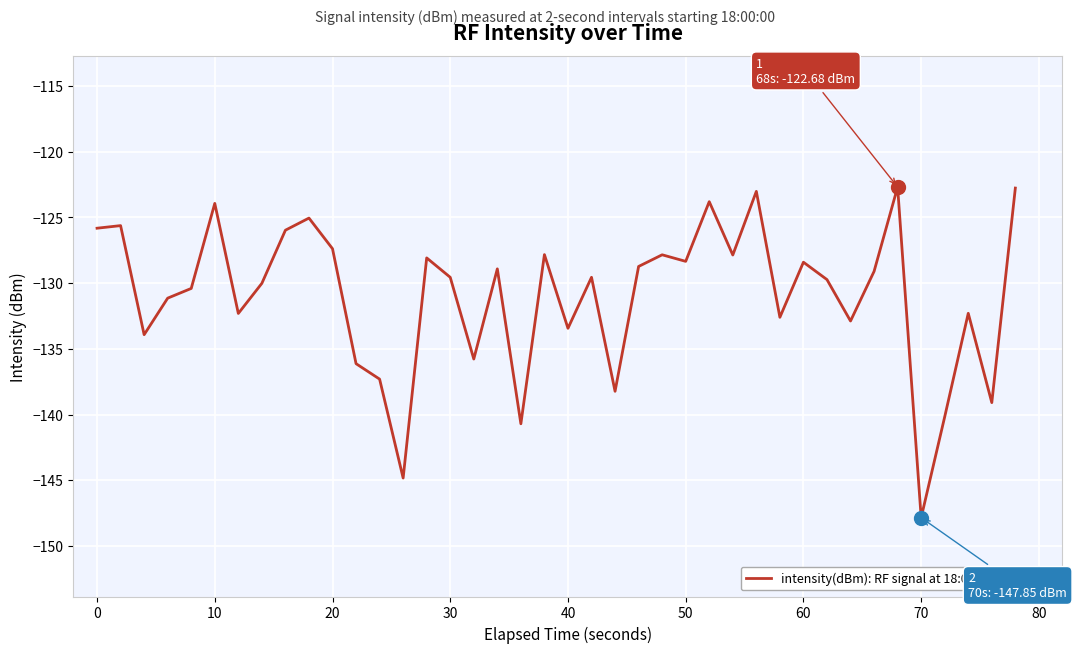

What is the maximum value shown in the chart?

-122.7